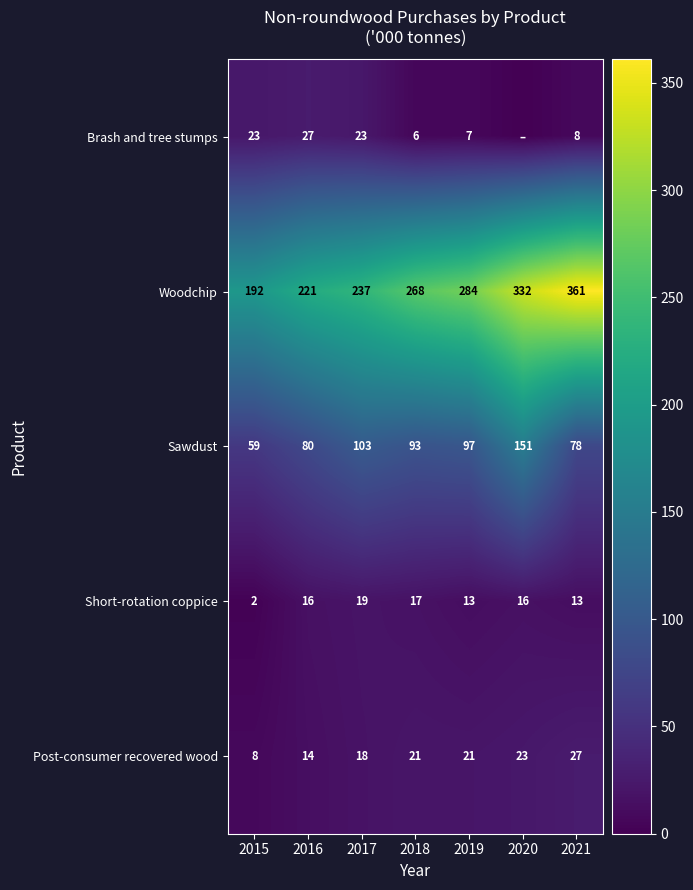

Between 2018 and 2021, which series saw the biggest shift?

Woodchip